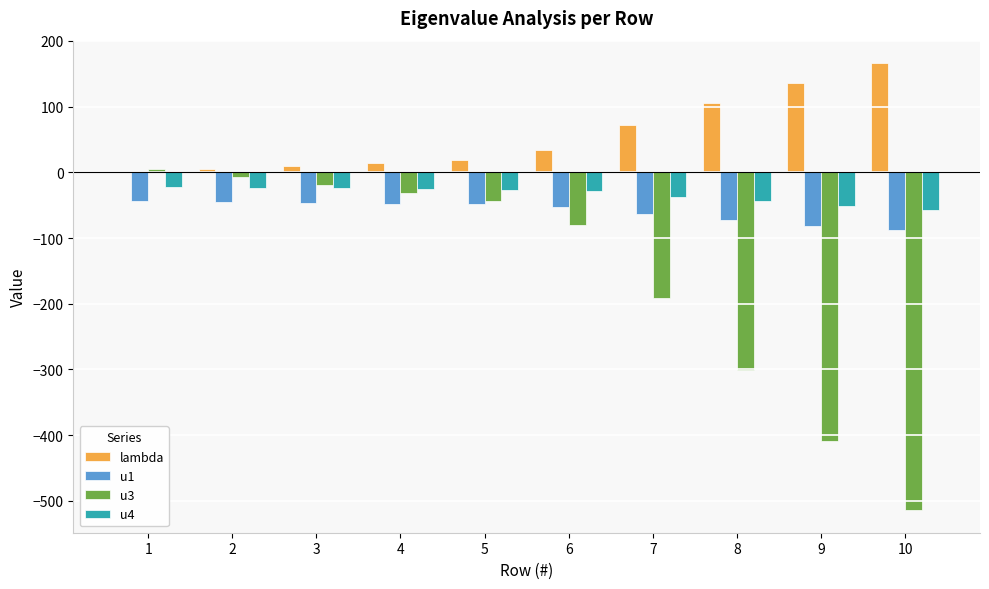

What is the greatest value displayed?

166.4